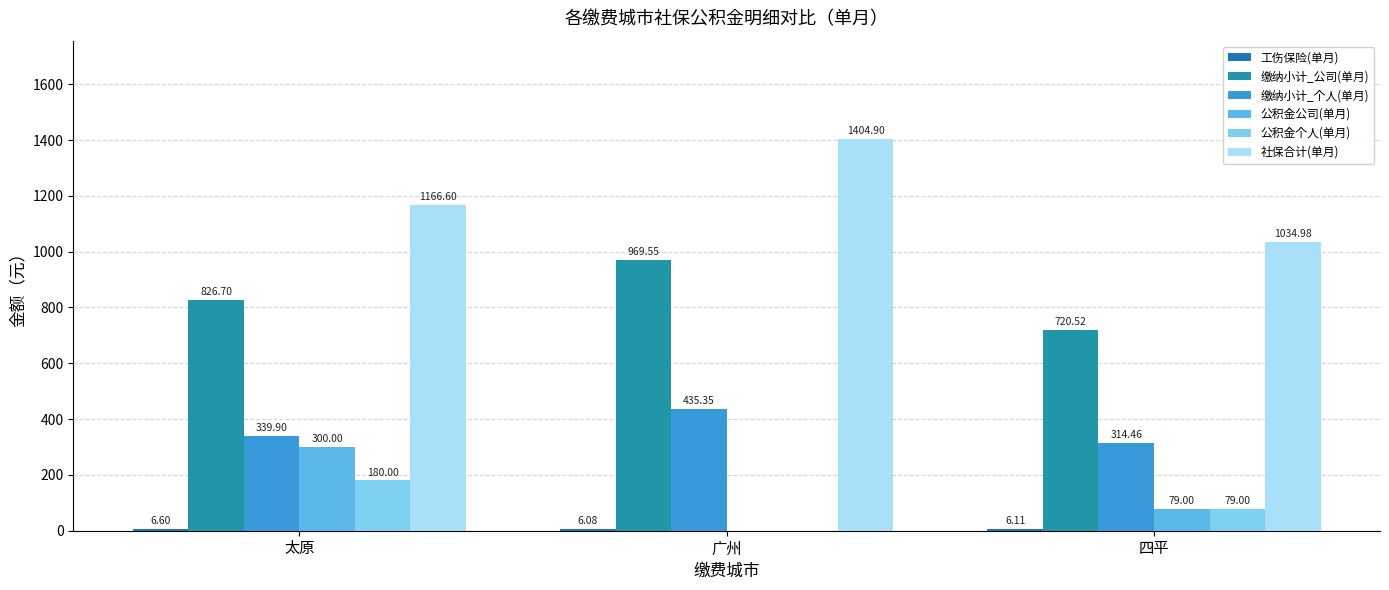

Which series has the largest total across all categories?

社保合计(单月)